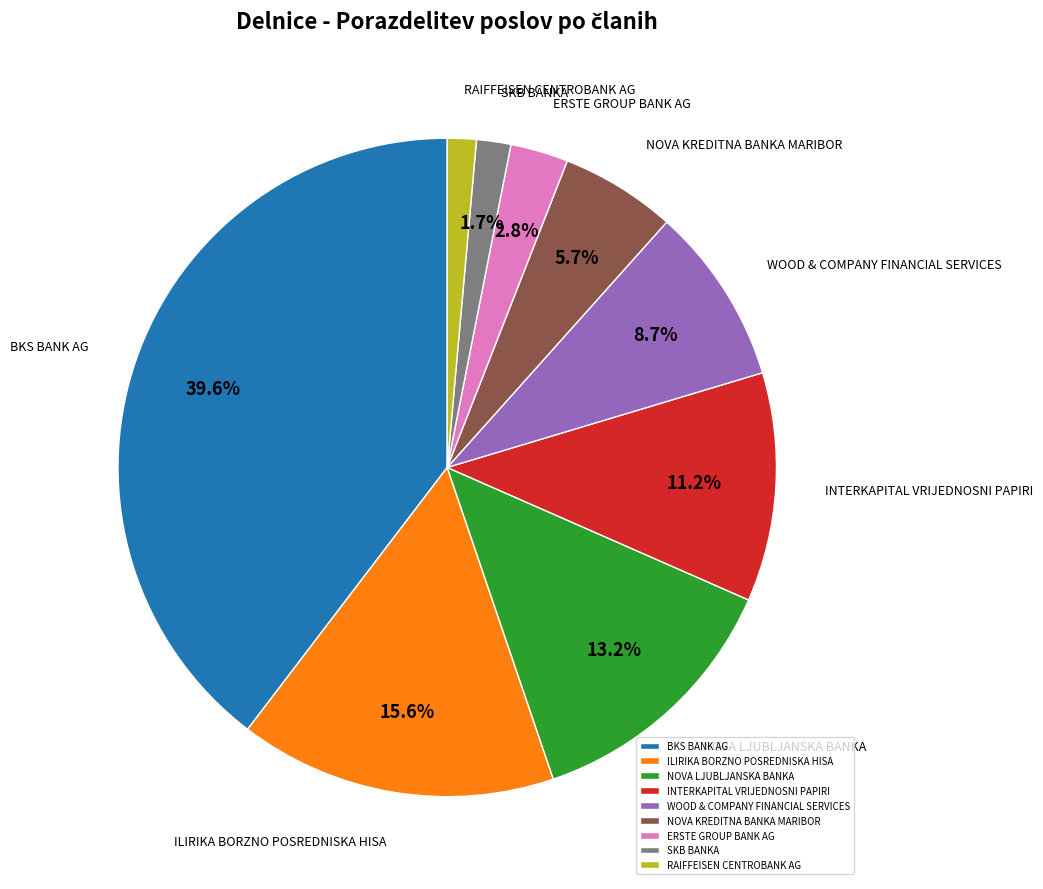

Approximately how many times larger is the value at BKS BANK AG compared to INTERKAPITAL VRIJEDNOSNI PAPIRI?

3.5